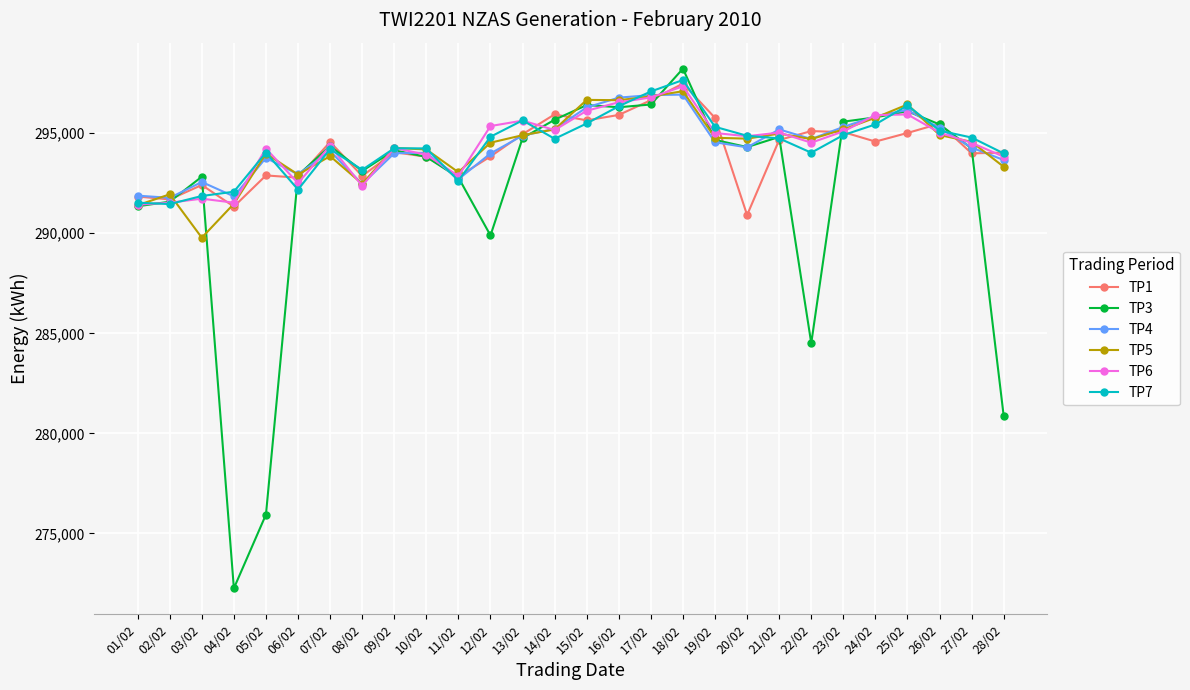

How many data points in TP1 are less than 294561?

14